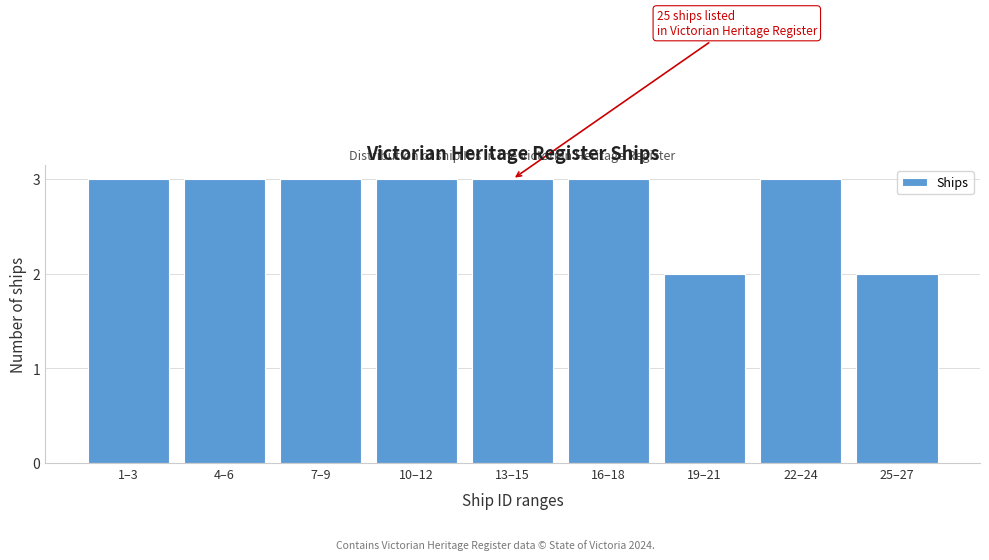

Reading right to left, list all the values displayed in this chart.

2	3	2	3	3	3	3	3	3